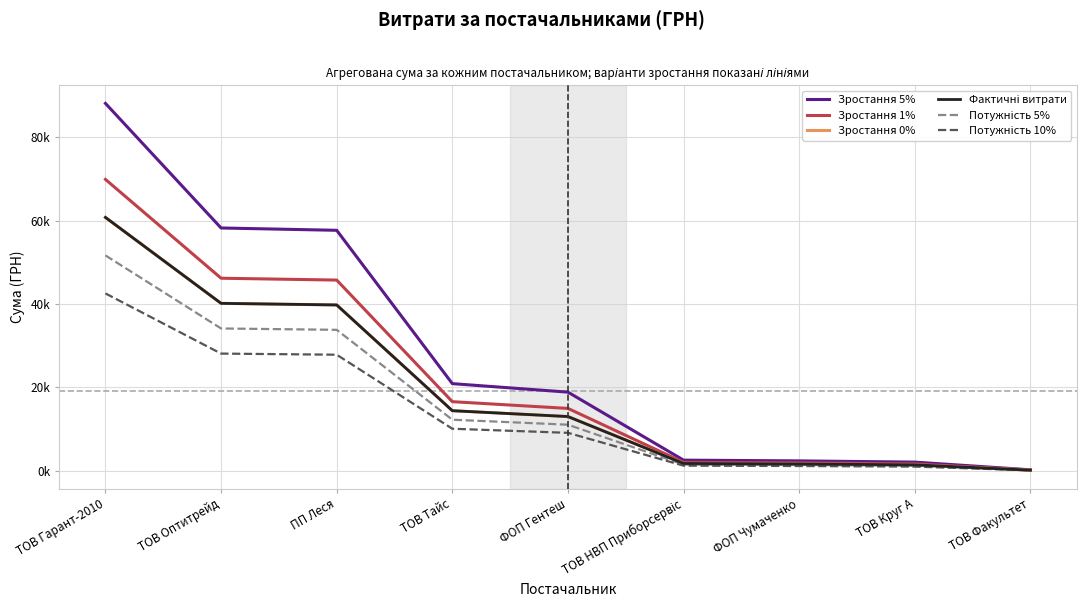

What is the difference between the Потужність 10% values at ТОВ Круг А and ТОВ Тайс?

9090.3